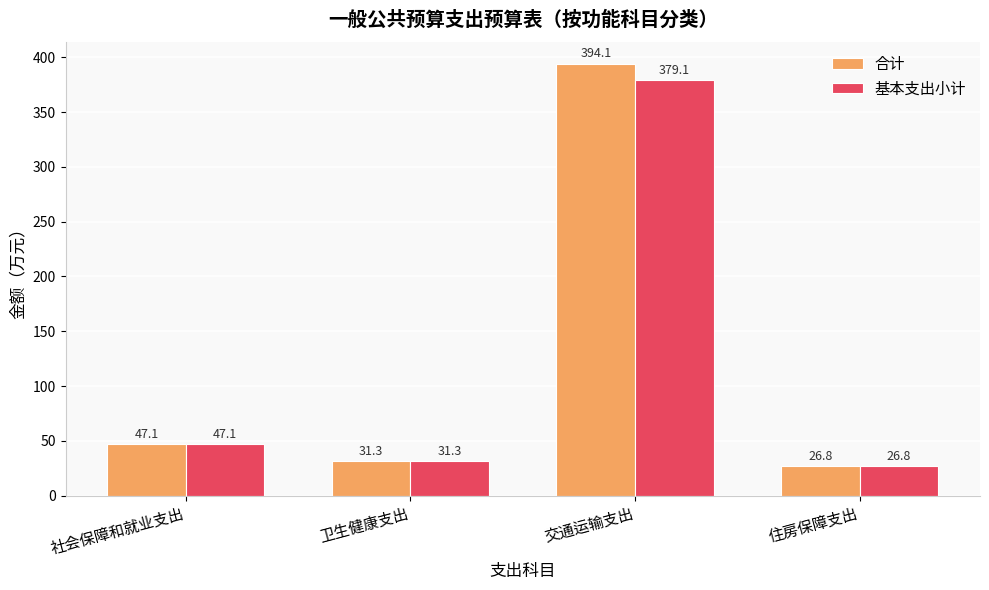

Which series has the largest range (max minus min)?

合计